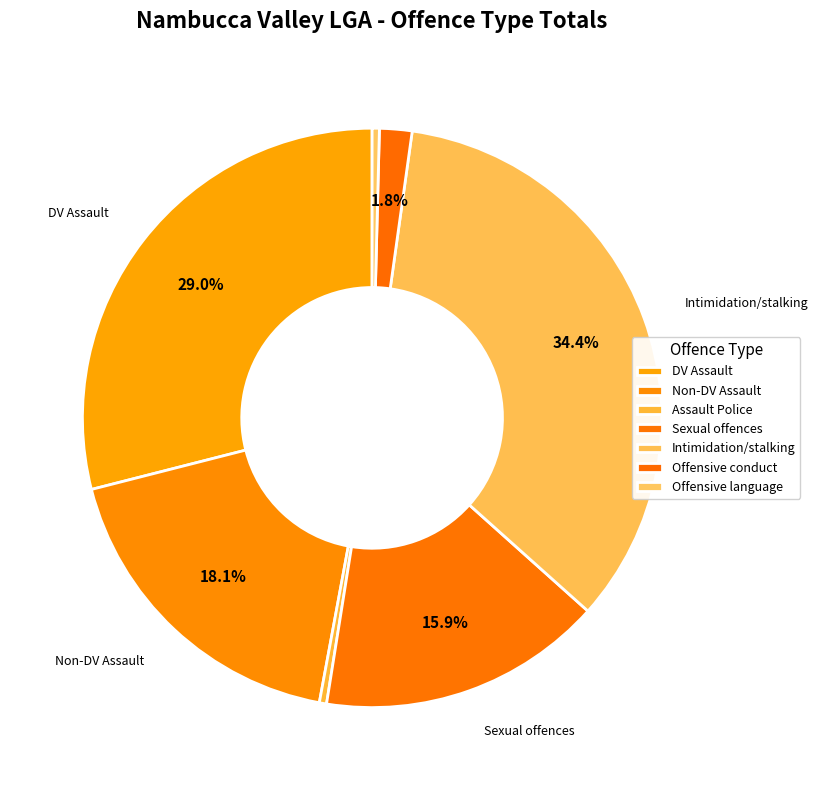

Is the sum of Offensive language and Sexual offences greater than half?

No